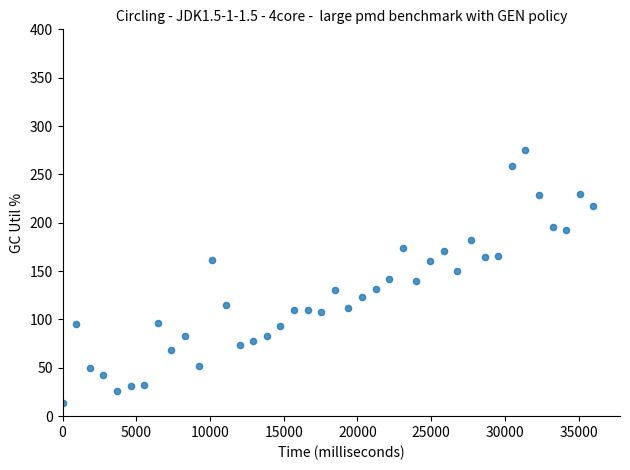

What is the range of Y values (max minus min)?

261.4